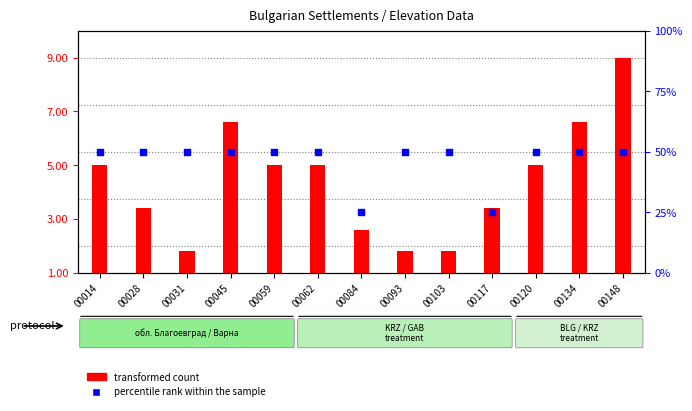

What is the total value across all series at 00059?

55.0